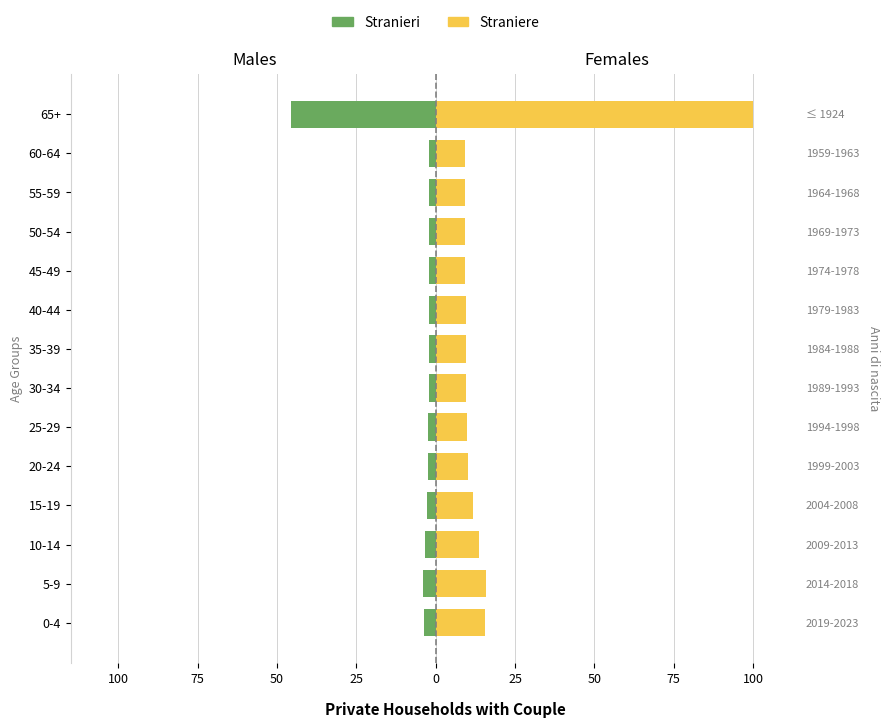

Reading right to left, transcribe all the data shown in this chart.

Stranieri: -45.7	-2.1	-2.1	-2.1	-2.1	-2.2	-2.2	-2.2	-2.3	-2.4	-2.7	-3.3	-3.9	-3.8
Straniere: 100.0	9.1	9.1	9.2	9.2	9.4	9.4	9.6	9.8	10.2	11.6	13.8	15.7	15.7